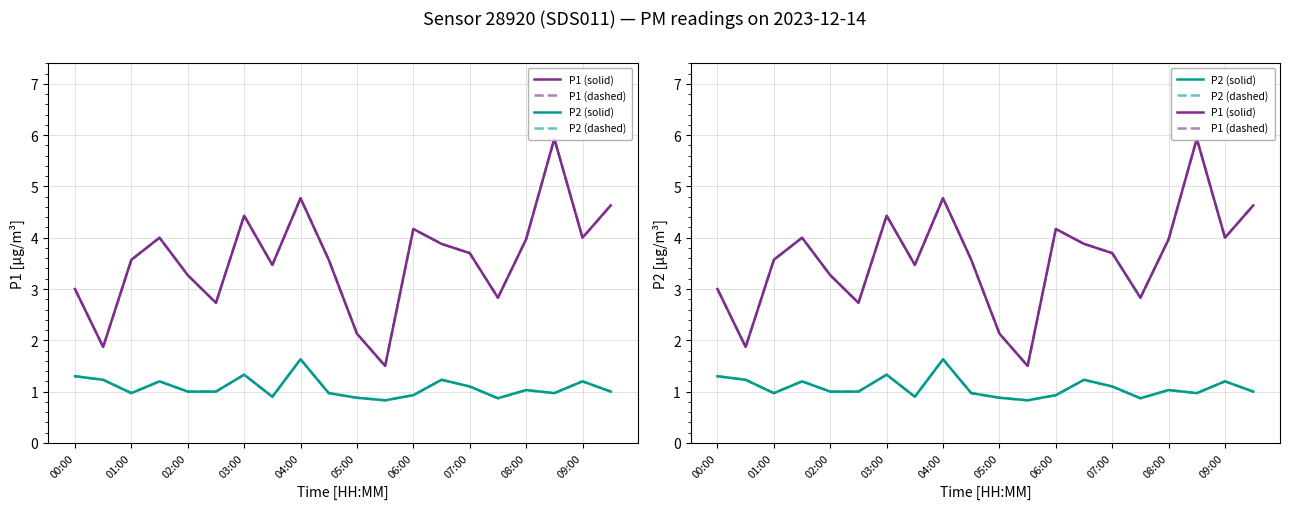

What position from the left is 05:00?

6